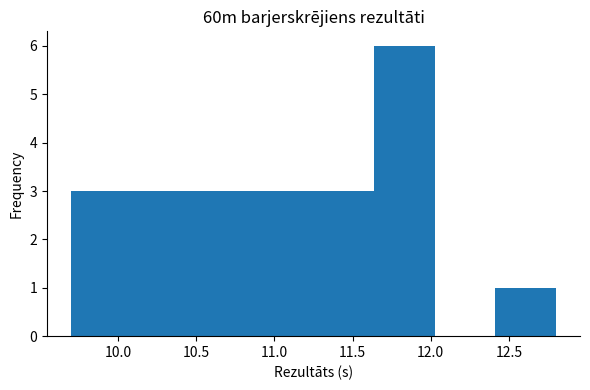

Reading left to right, transcribe this chart: for each bar, give the range it covers on the x-axis and its height. Neither the bar edges nor the heights are printed on the chart, so give them approximately, as read against the axes.

9.70 to 10.10: 3
10.10 to 10.50: 3
10.50 to 10.85: 3
10.85 to 11.25: 3
11.25 to 11.65: 3
11.65 to 12.05: 6
12.05 to 12.40: 0
12.40 to 12.80: 1